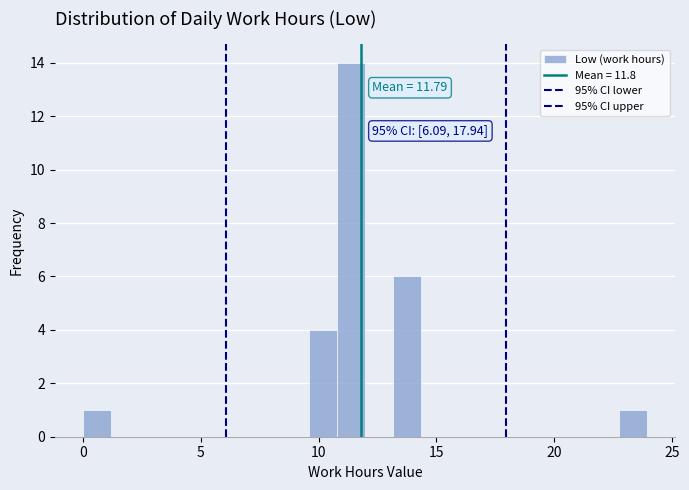

Read against the x-axis, roughly where is the centre of the tallest bar?

11.5